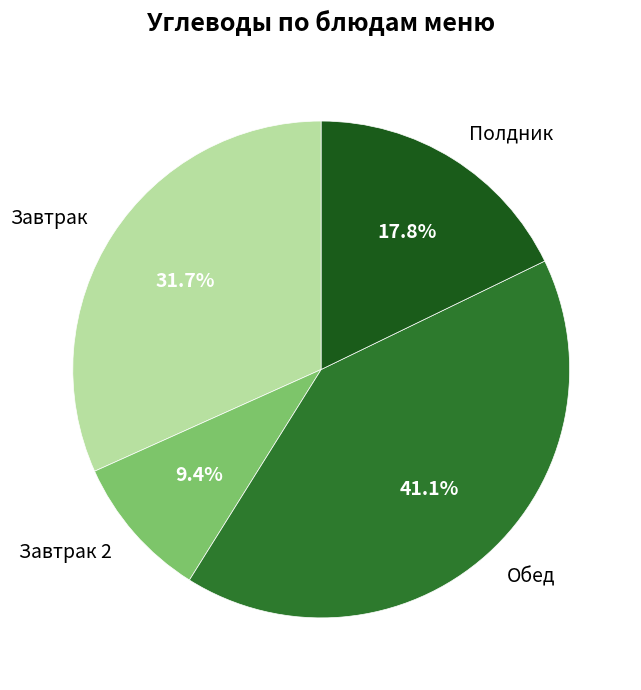

Is there any slice that represents more than half of the pie?

No